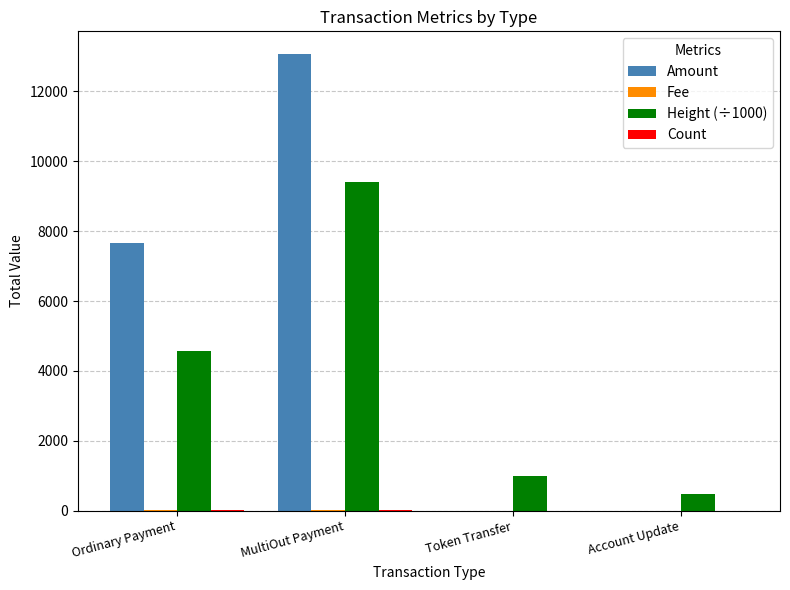

What is the sum of all Amount values?

20718.5